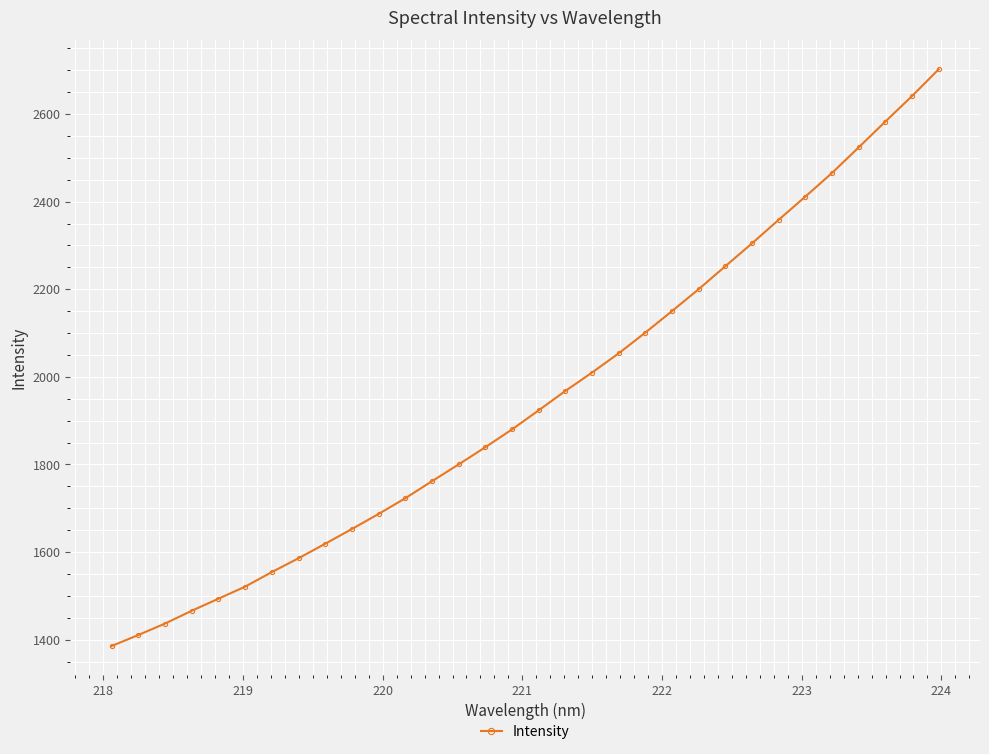

What is the difference between the second highest and second lowest values?

1230.2